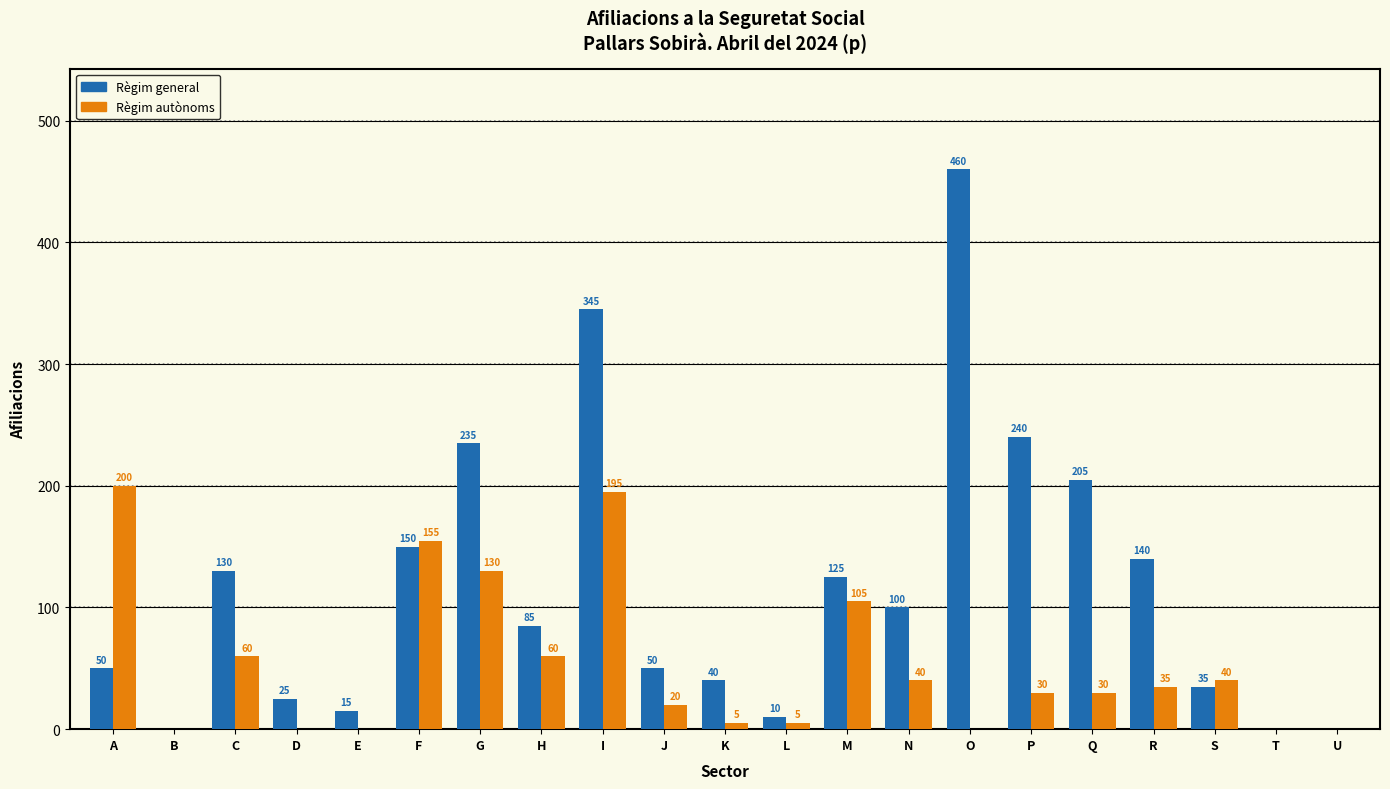

Reading right to left, transcribe all the data shown in this chart.

Règim general: U=0	T=0	S=35	R=140	Q=205	P=240	O=460	N=100	M=125	L=10	K=40	J=50	I=345	H=85	G=235	F=150	E=15	D=25	C=130	B=0	A=50
Règim autònoms: U=0	T=0	S=40	R=35	Q=30	P=30	O=0	N=40	M=105	L=5	K=5	J=20	I=195	H=60	G=130	F=155	E=0	D=0	C=60	B=0	A=200